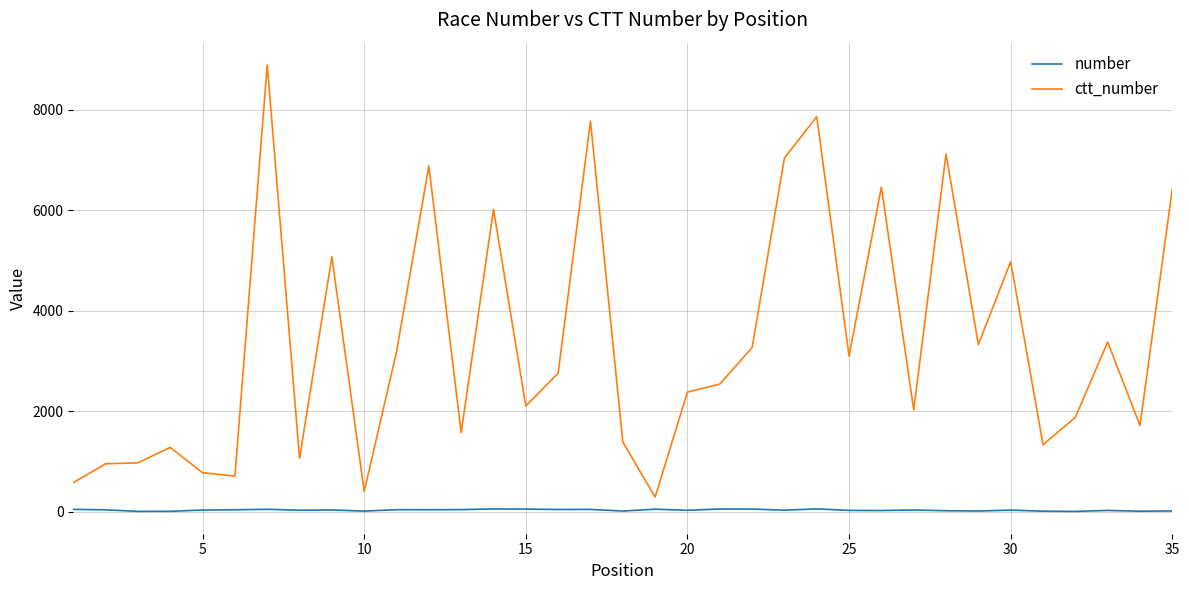

What is the difference between the second highest and minimum values in the ctt_number series?

7566